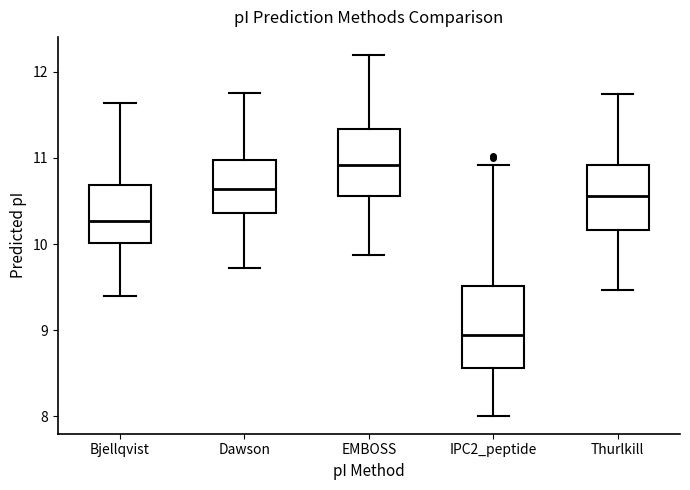

Reading left to right, read every box against the y-axis: the position of its median line, the range the box covers, and the ends of its whiskers. The values are not printed on the chart, so give them approximately, as read against the axis.

Bjellqvist: median 10.3, box 10.0 to 10.7, whiskers 9.4 to 11.6
Dawson: median 10.6, box 10.4 to 11.0, whiskers 9.7 to 11.8
EMBOSS: median 10.9, box 10.6 to 11.3, whiskers 9.9 to 12.2
IPC2_peptide: median 8.9, box 8.6 to 9.5, whiskers 8.0 to 10.9
Thurlkill: median 10.6, box 10.2 to 10.9, whiskers 9.5 to 11.7